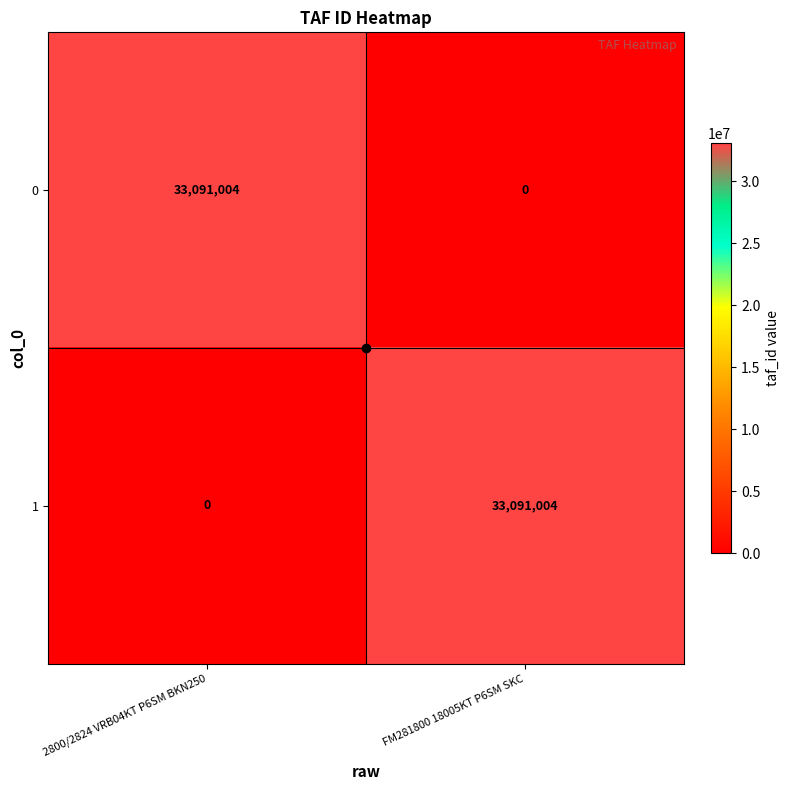

At how many categories does at least one series exceed 9837818?

2